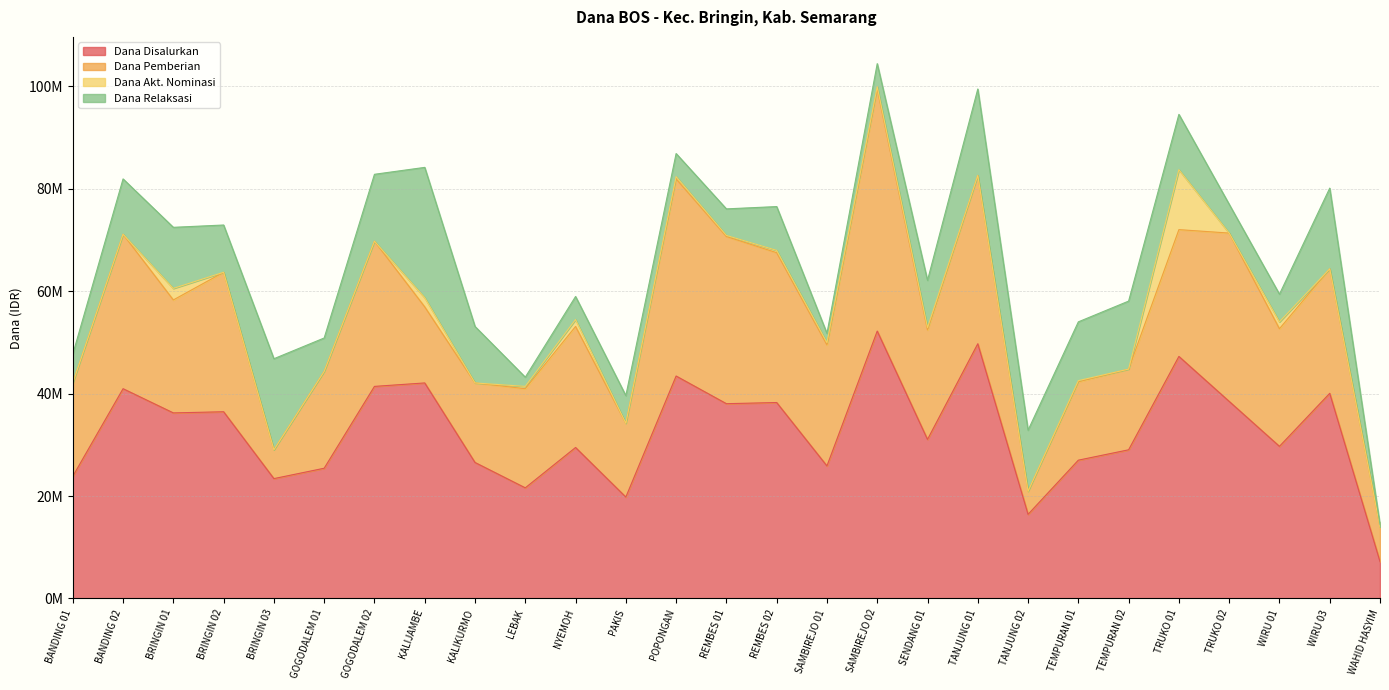

How many values in the Dana Disalurkan series exceed 31050000?

13